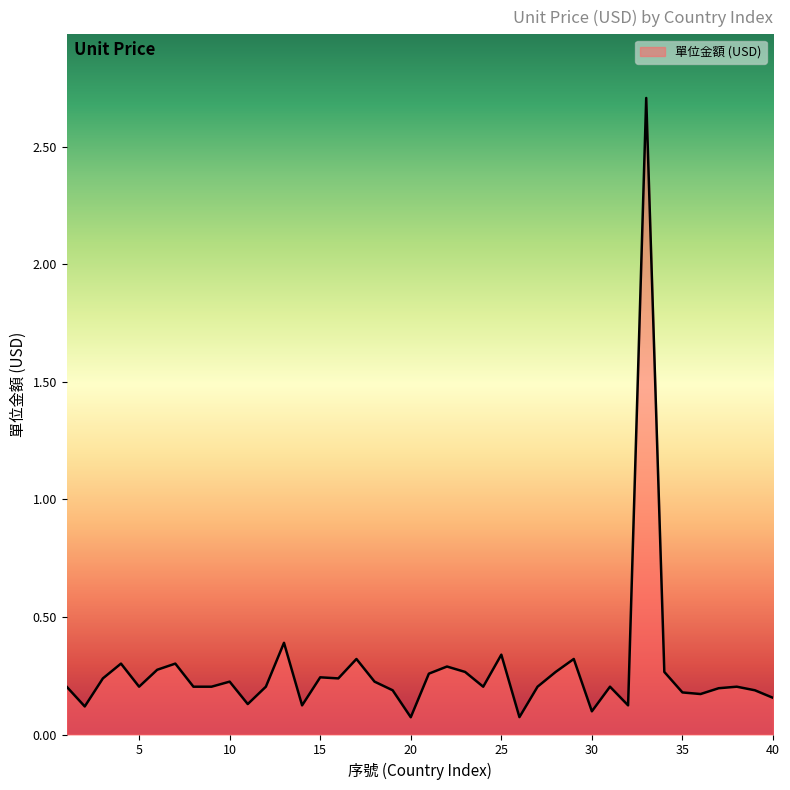

What is the greatest value displayed?

2.7